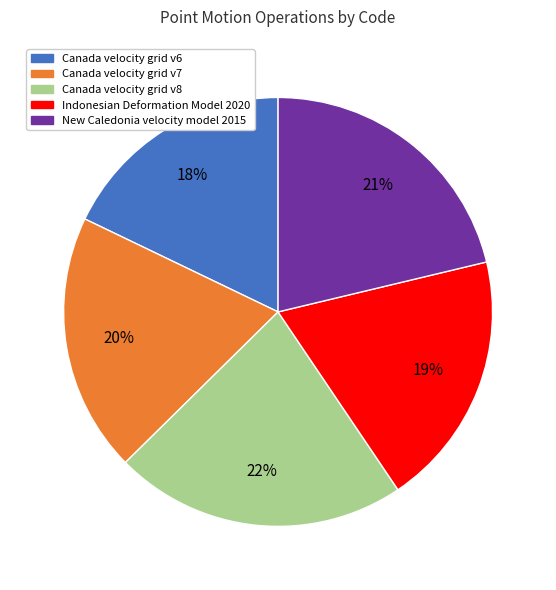

To the nearest percent, what percentage of the pie is Canada velocity grid v6?

18%